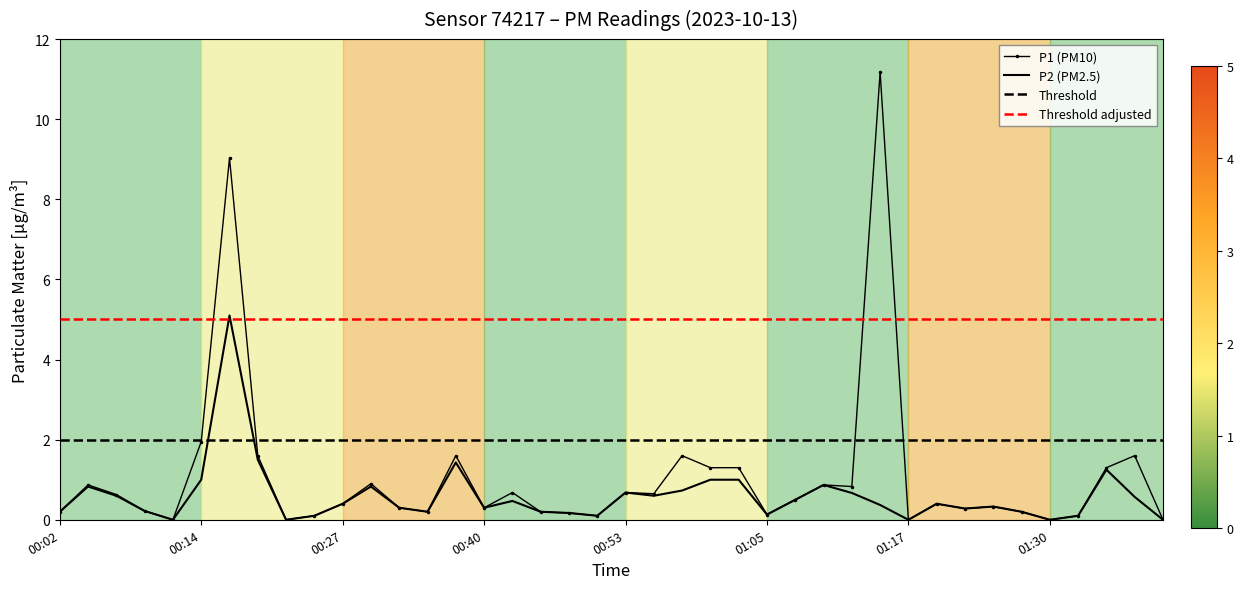

List the series in order of their peak value, lowest first.

P2, P1